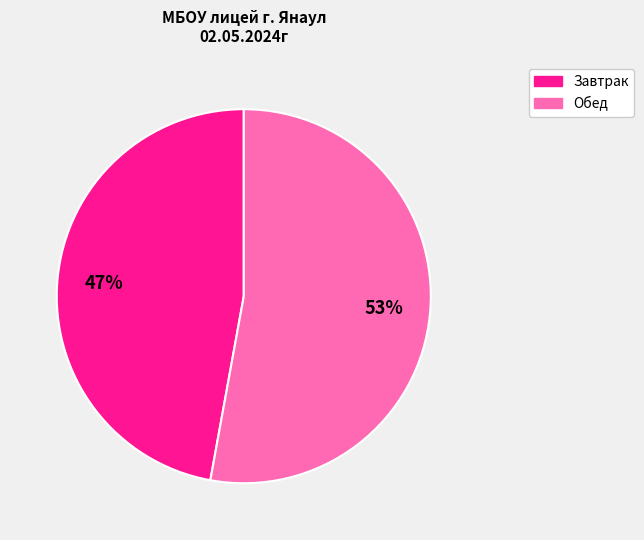

Rank the categories by value from lowest to highest.

Завтрак, Обед